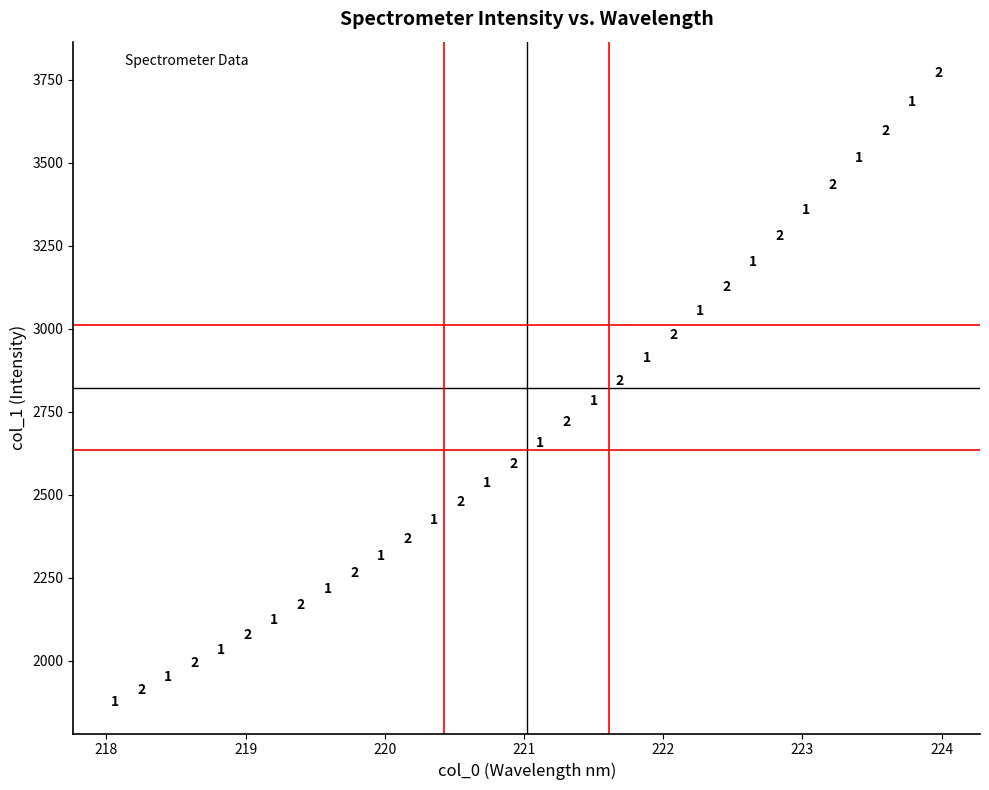

What Y value in the scatter plot is closest to 2822?

2842.8